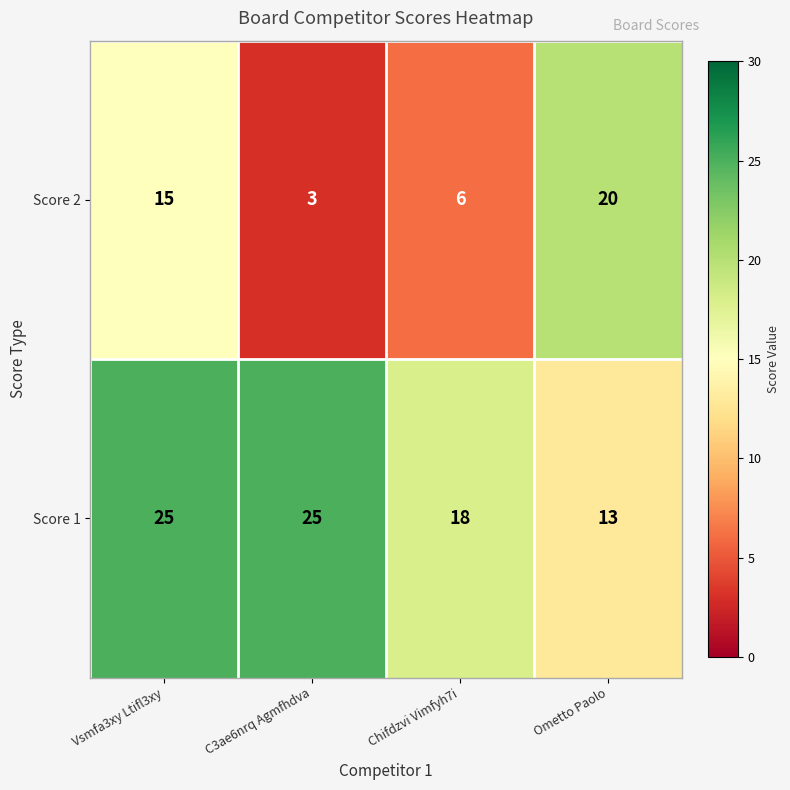

What is the difference between the Score 1 values at Ometto Paolo and C3ae6nrq Agmfhdva?

12